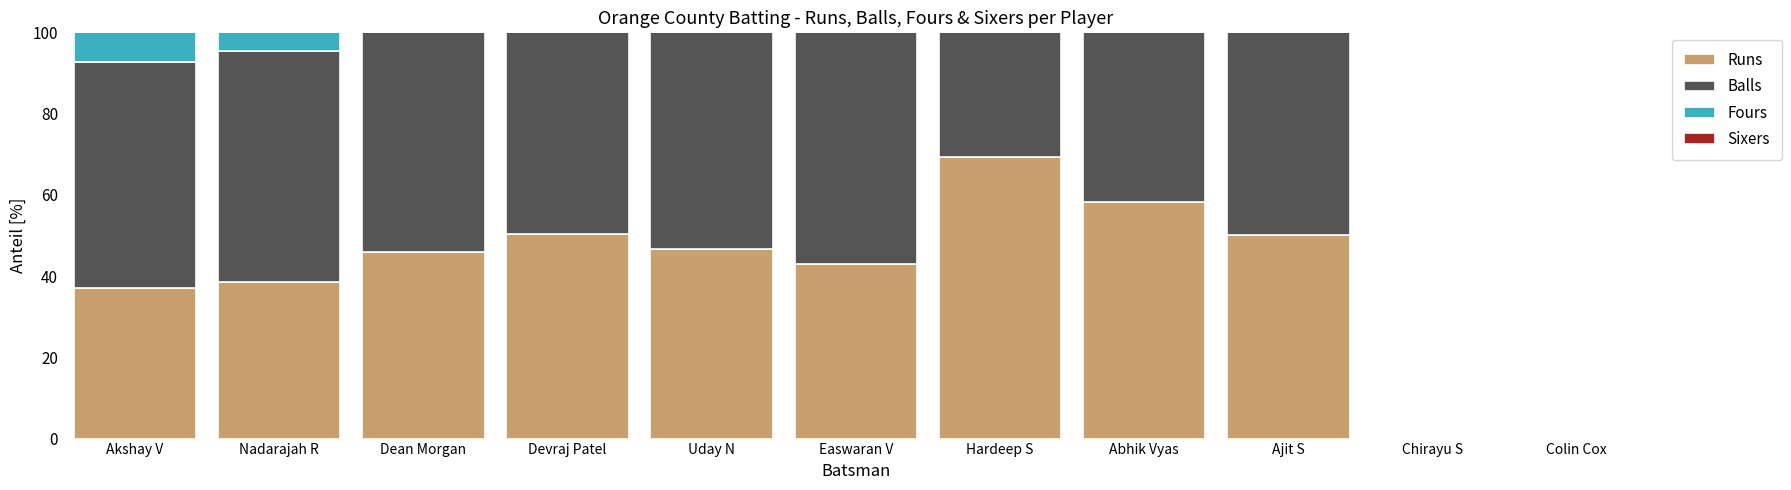

What is the highest value of the Runs series?

69.4